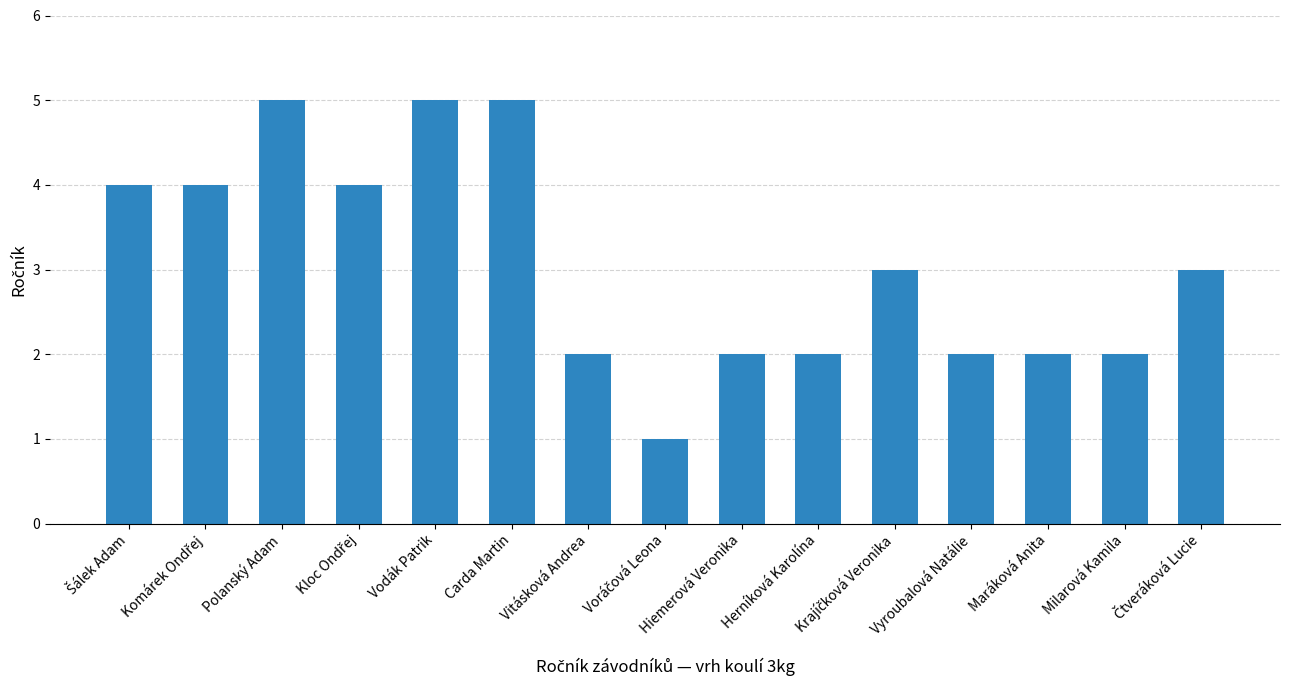

What is the smallest value displayed?

1